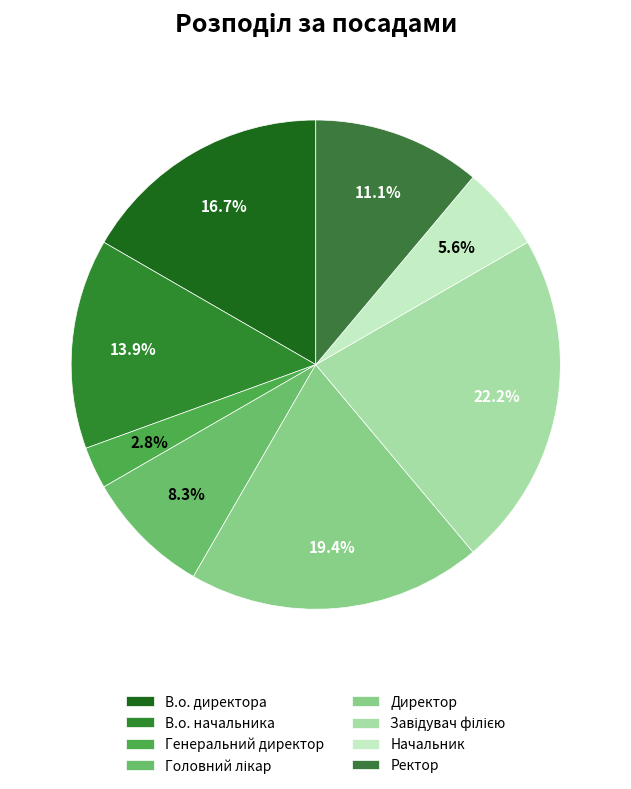

To the nearest percent, what percentage of the pie is Генеральний директор?

3%